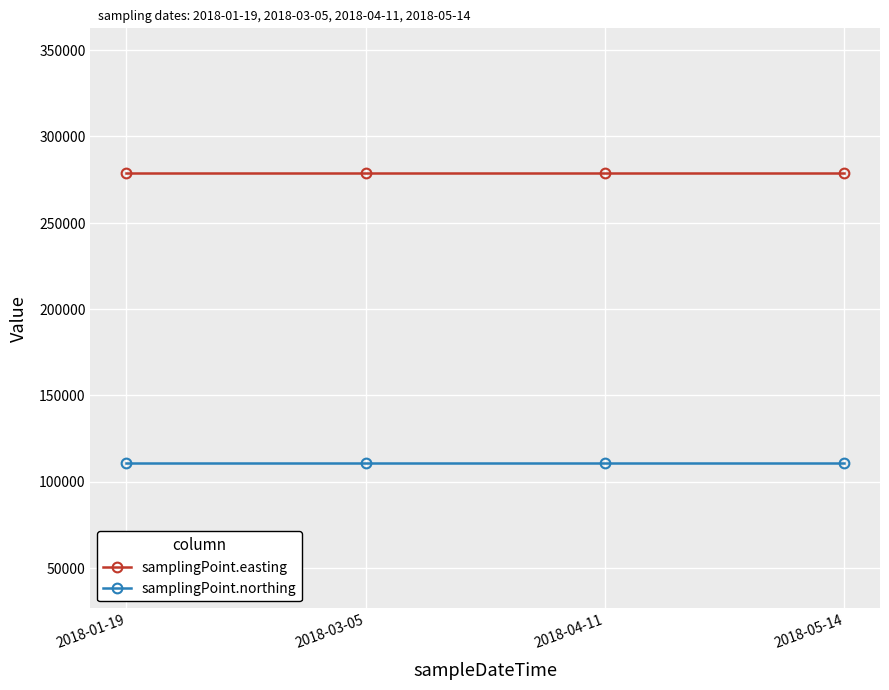

Reading right to left, transcribe all the data shown in this chart.

samplingPoint.easting: 2018-05-14=278510	2018-04-11=278510	2018-03-05=278510	2018-01-19=278510
samplingPoint.northing: 2018-05-14=110490	2018-04-11=110490	2018-03-05=110490	2018-01-19=110490